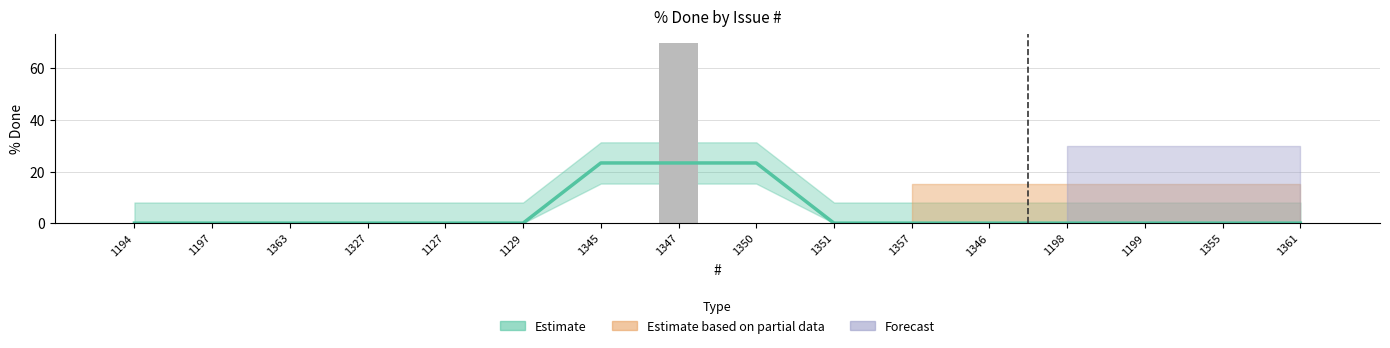

Is it true that the value at 1346 is 23?

False